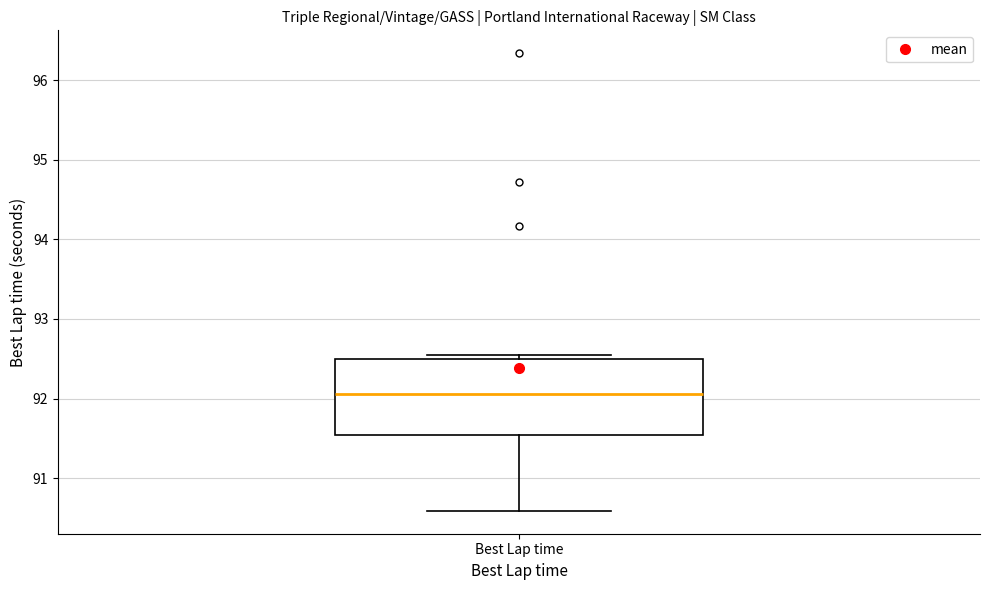

Transcribe this box plot: give where the median line is, the range the box spans, and where the two whiskers end, as read against the y-axis. The values are not printed on the chart, so give them approximately, as read against the axis.

median 92.1, box 91.5 to 92.5, whiskers 90.6 to 92.5 (just above the box's upper edge)